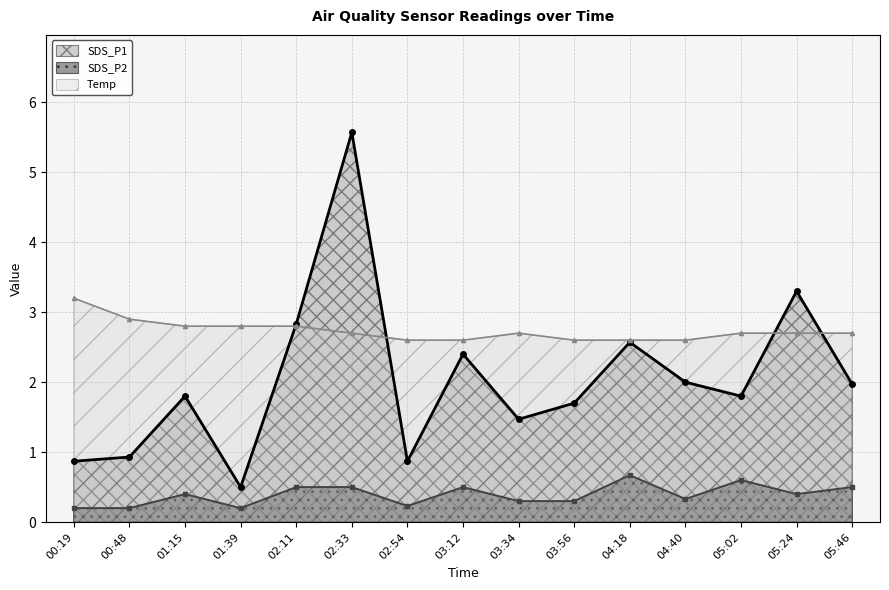

What is the sum of all SDS_P2 values?

5.8